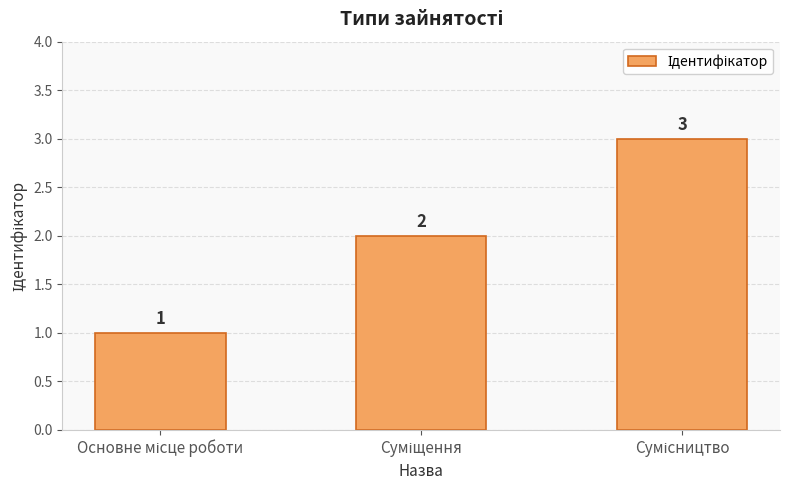

Reading right to left, extract all data points from this chart.

3	2	1